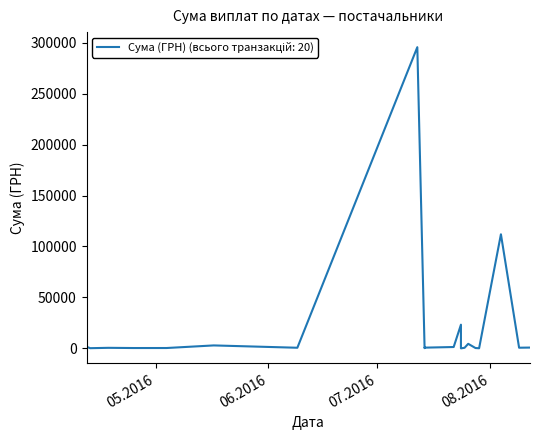

The chart shows a value of 133.5 at 29.07.2016. True or false?

False